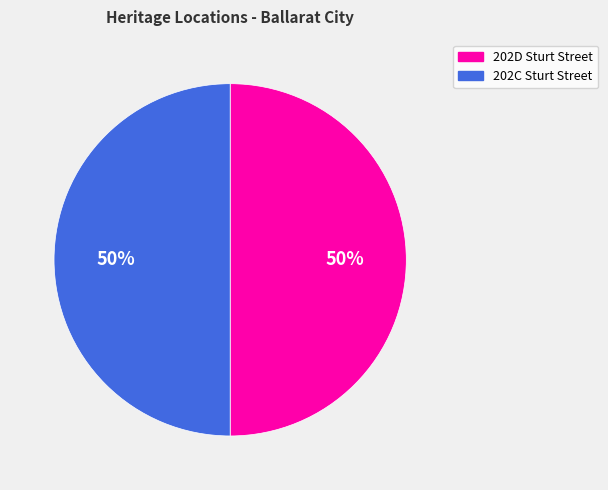

Approximately how many times larger is the value at 202C Sturt Street compared to 202D Sturt Street?

1.0